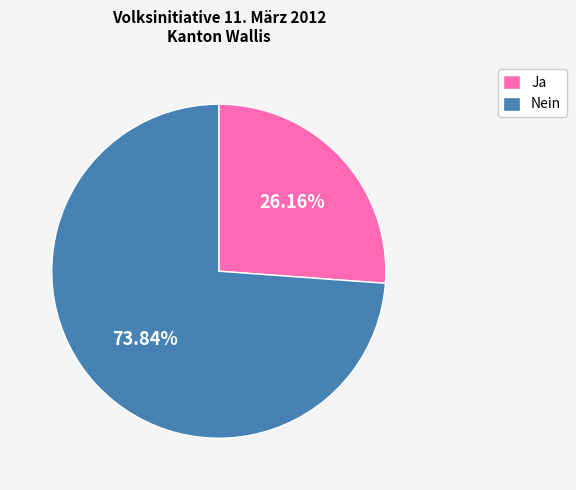

Between Ja and Nein, which is larger?

Nein